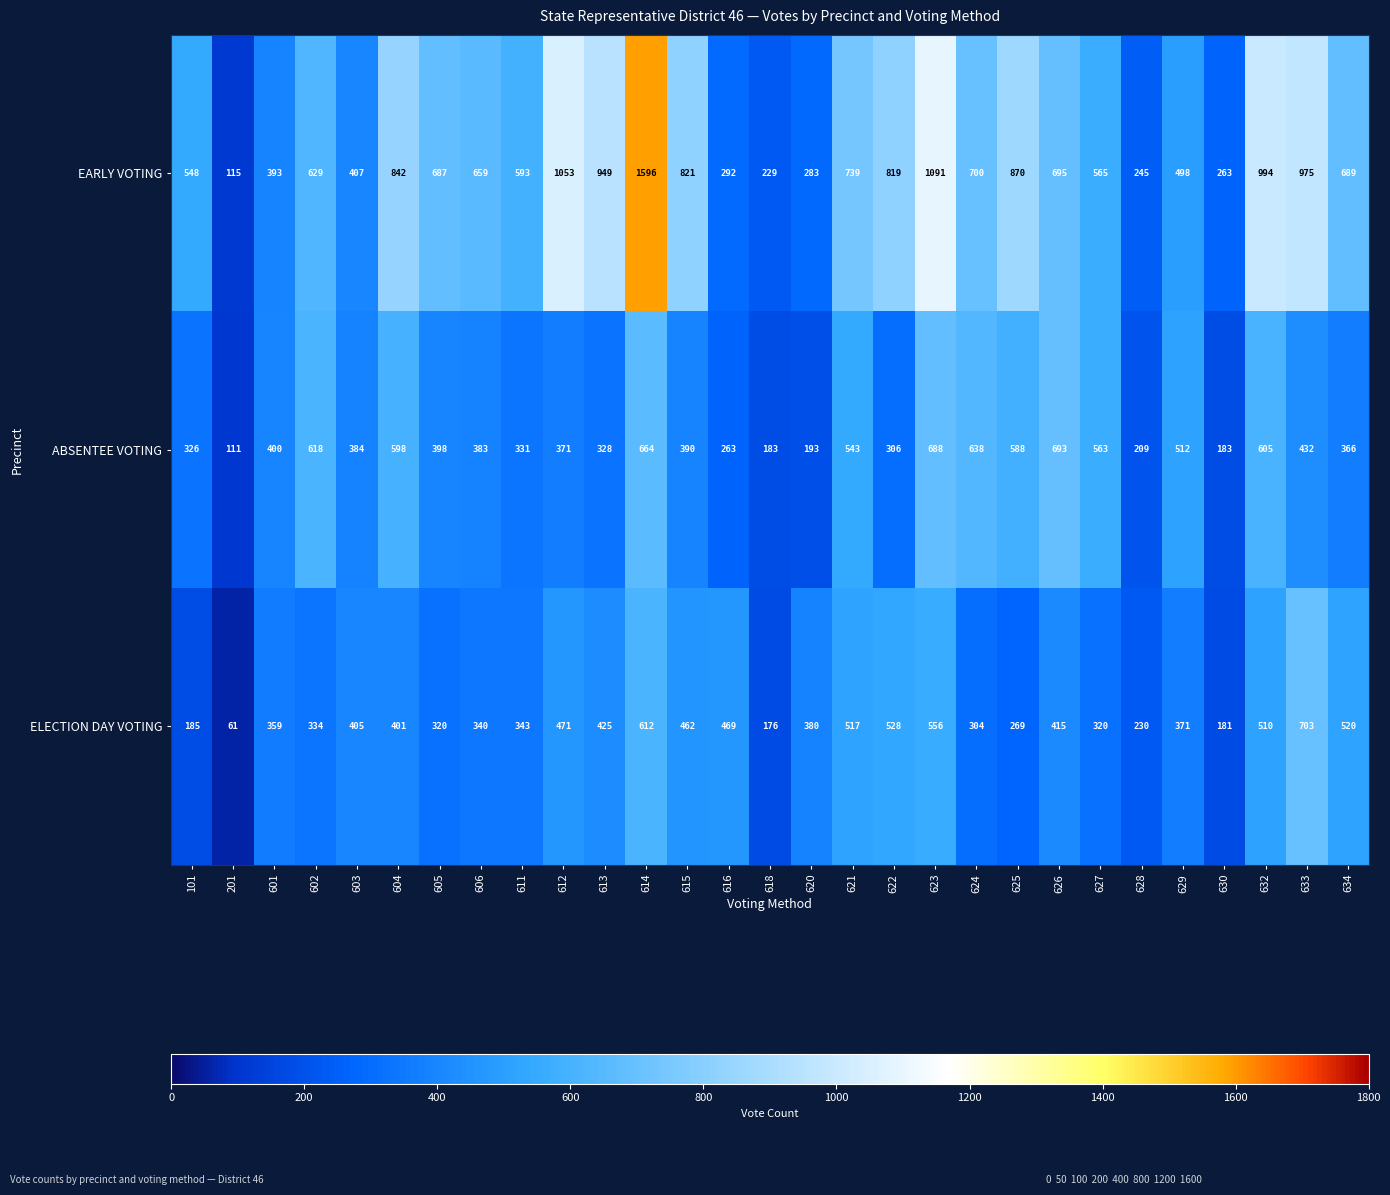

Which series has the largest total across all categories?

EARLY VOTING